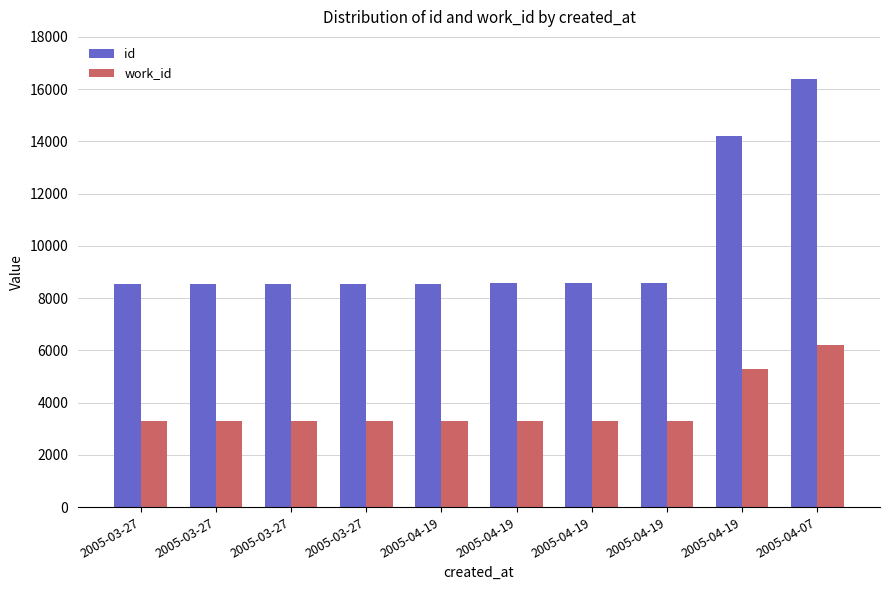

Are the bars grouped side by side (vs. stacked)?

Yes